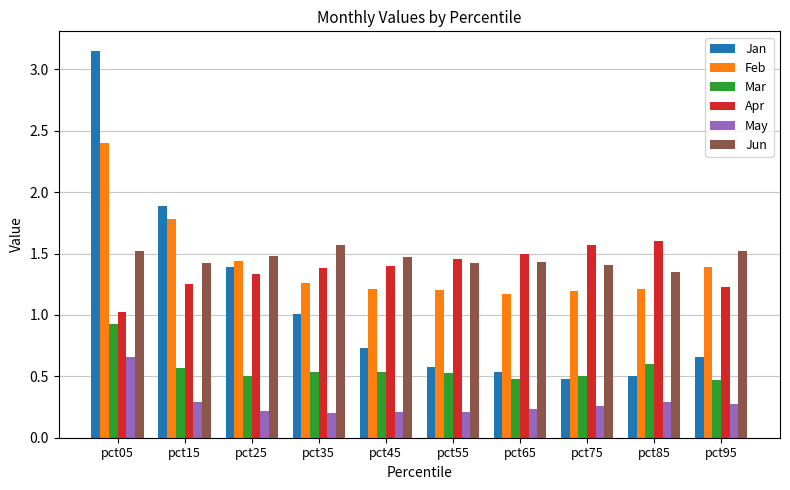

What is the total value across all series at pct85?

5.6